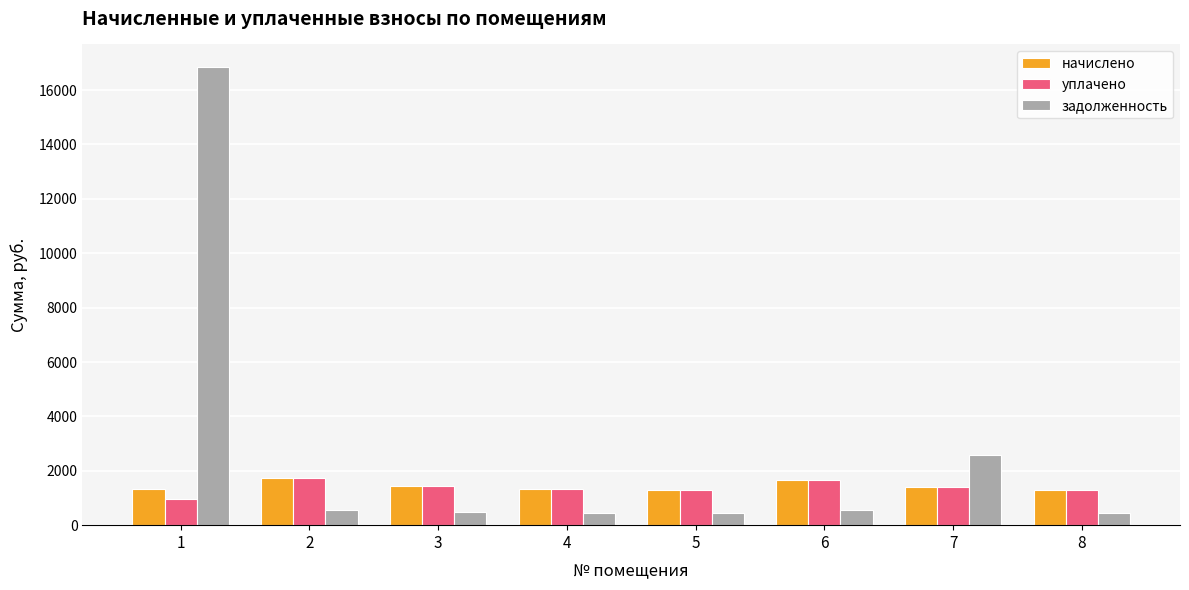

What is the sum of all уплачено values?

11091.6